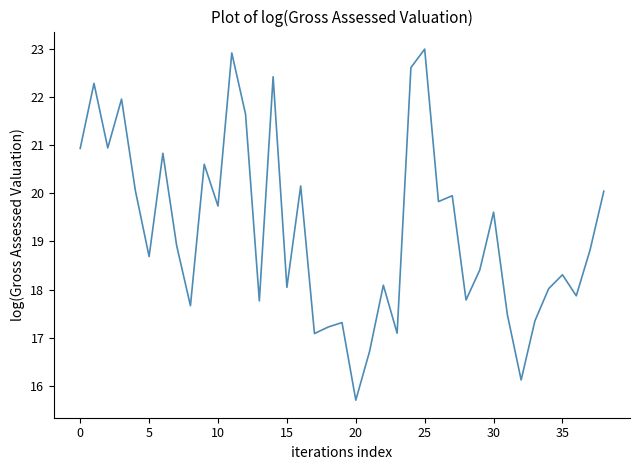

What is the minimum value shown in the chart?

15.7